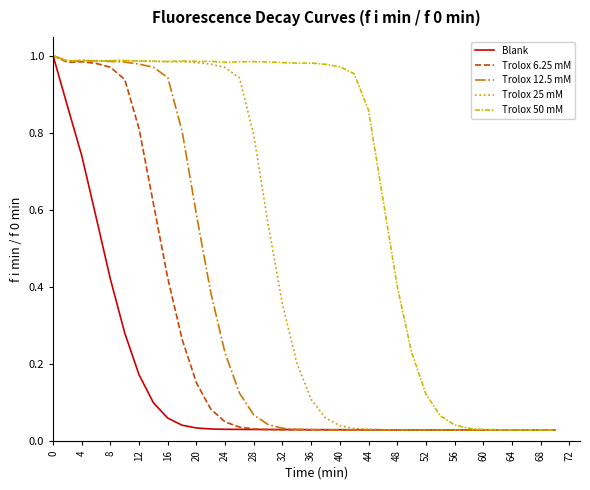

Which series has the largest total across all categories?

Trolox 50 mM